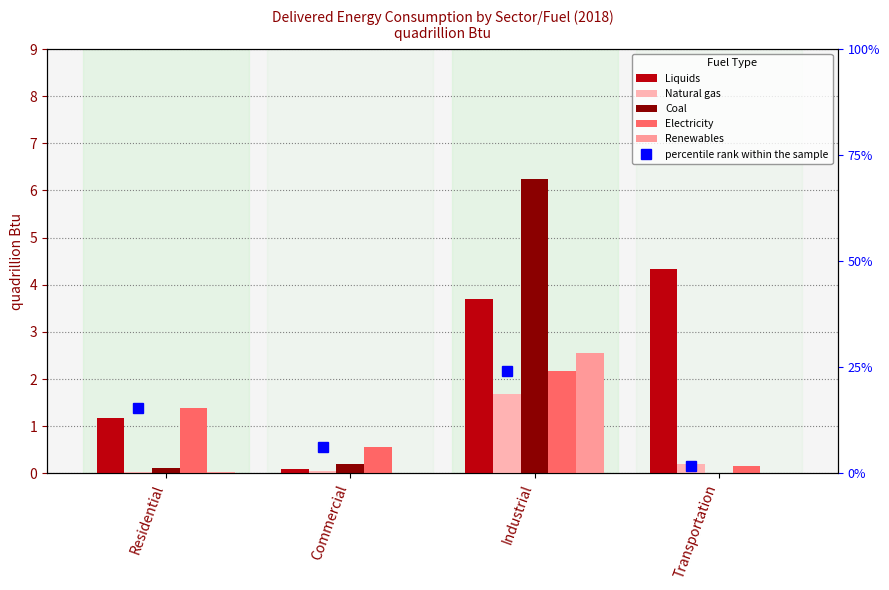

At Industrial, list the series in order from largest to smallest.

Coal, Liquids, Renewables, Electricity, Natural gas